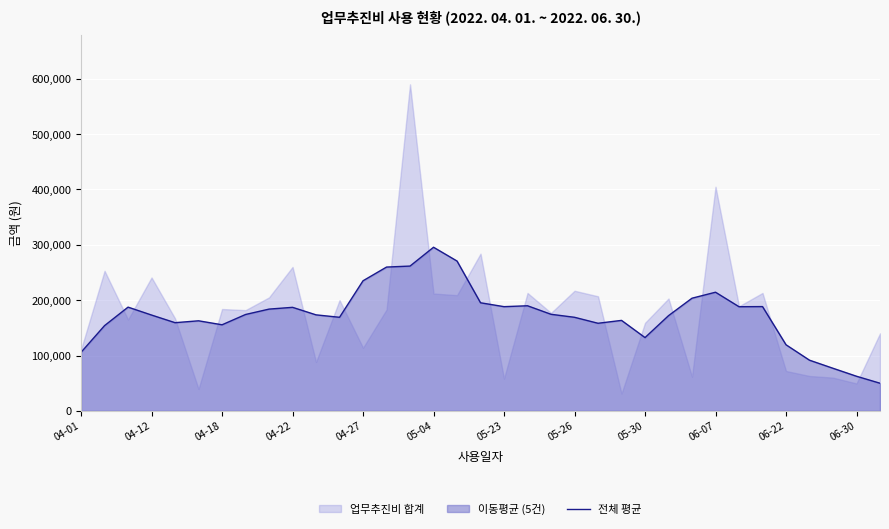

The value of 전체 평균 at 04-01 is 169350. True or false?

False